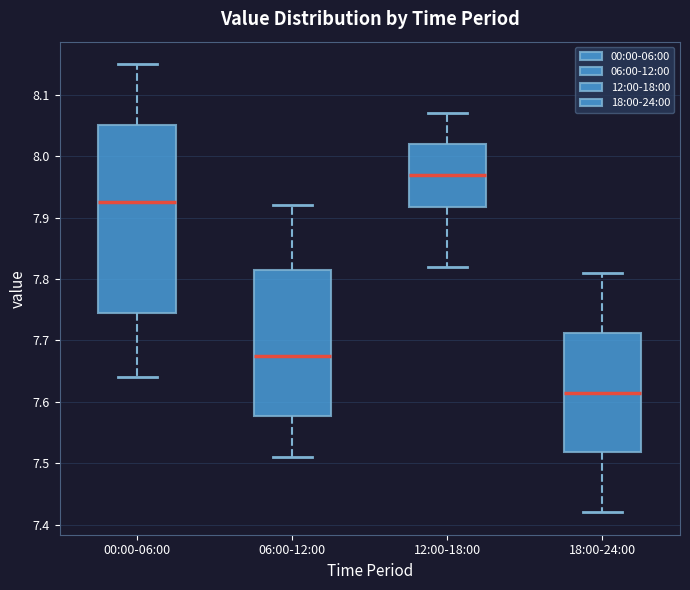

Which box's median line is the highest?

12:00-18:00